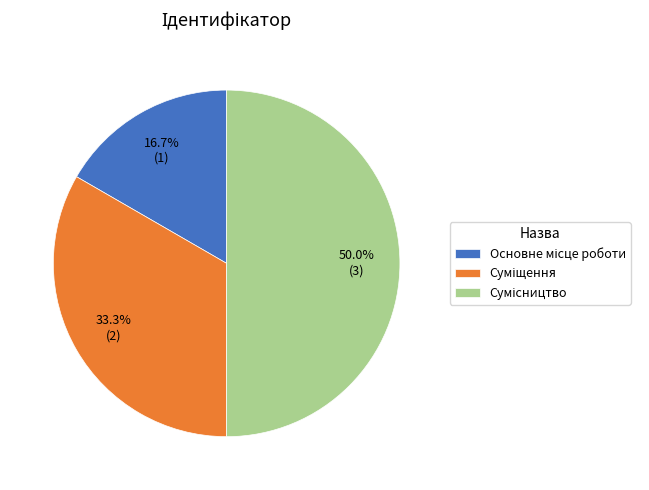

To the nearest percent, what is the difference between the Сумісництво and Суміщення slice percentages?

17%